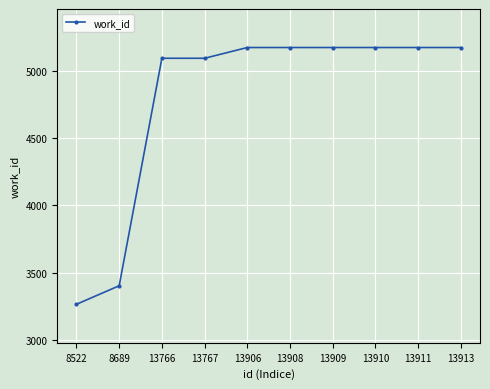

What is the difference between the second highest and second lowest values?

1773